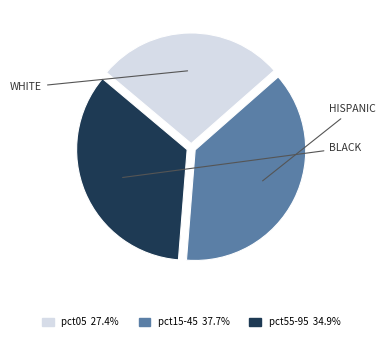

How many segments does this pie chart have?

3